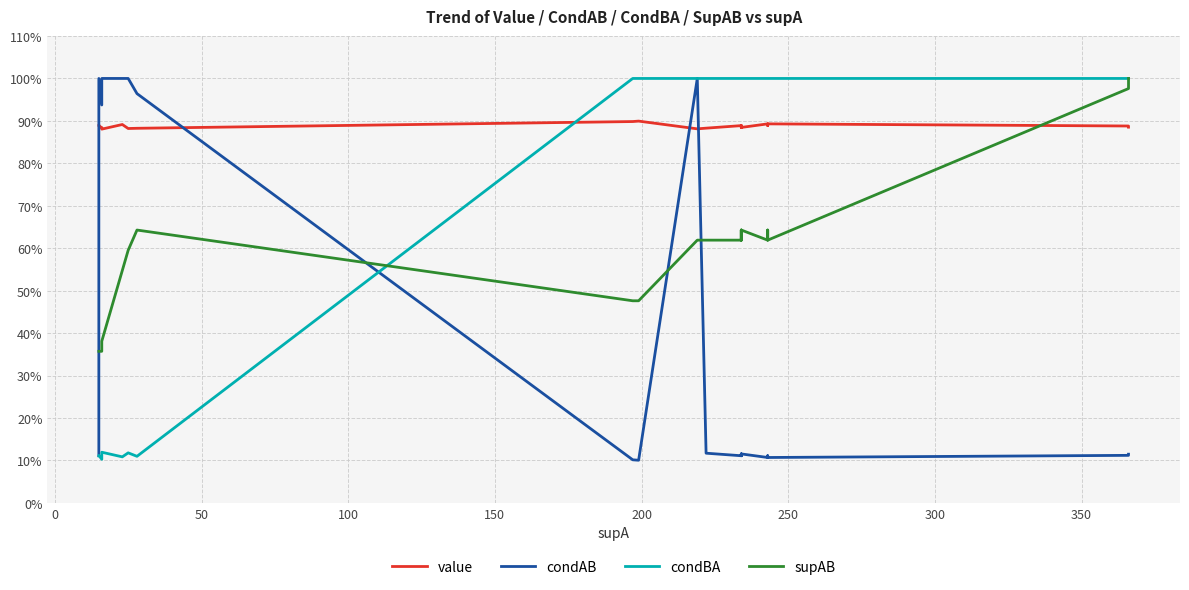

At how many categories does at least one series exceed 0?

40